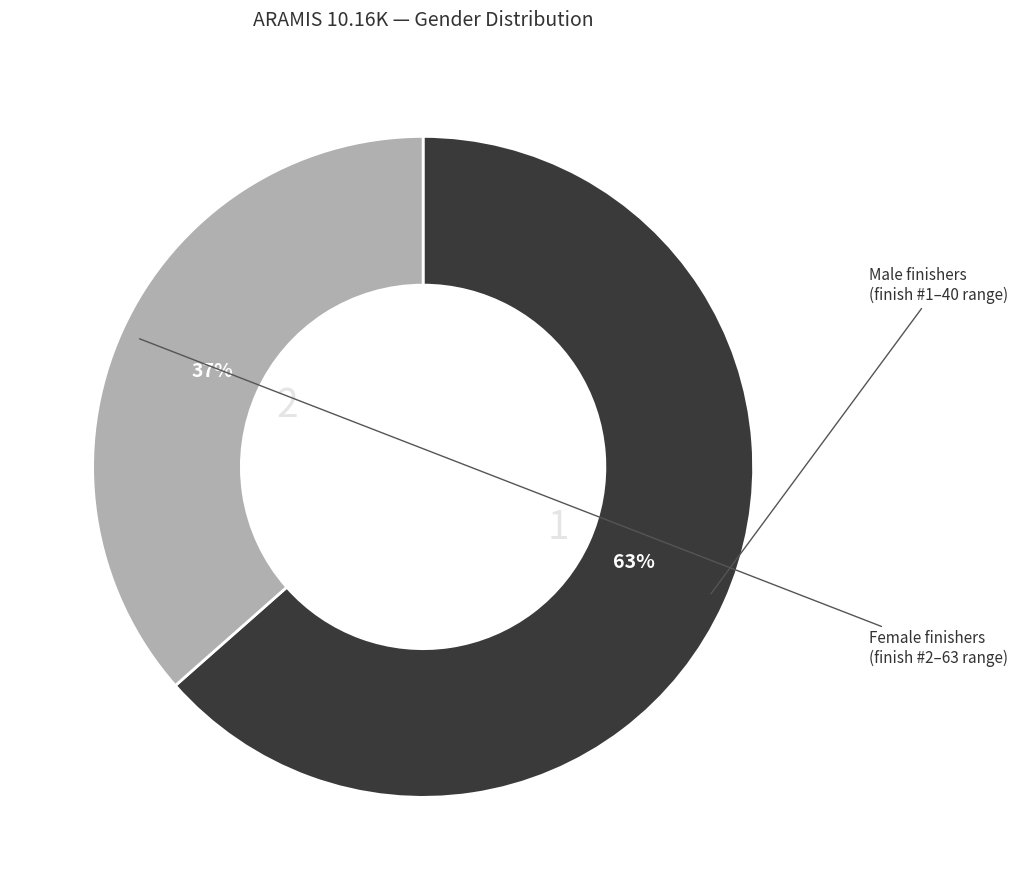

To the nearest percent, what is the average slice percentage?

50%